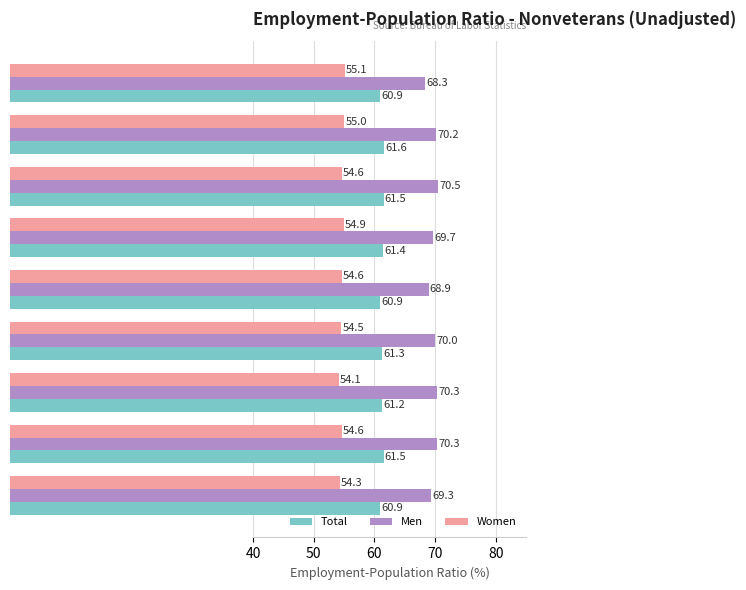

At which label does Total reach its peak?

2010 Q2